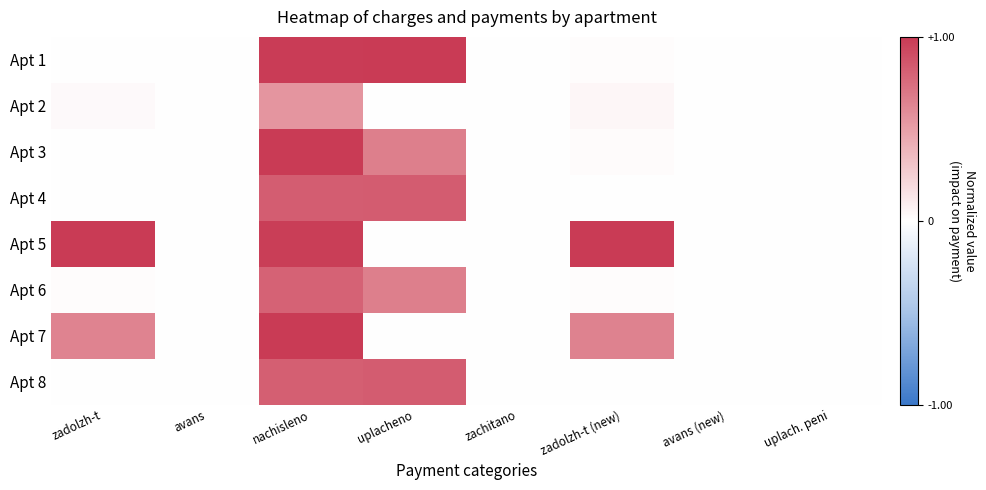

How many series are shown in this chart?

8